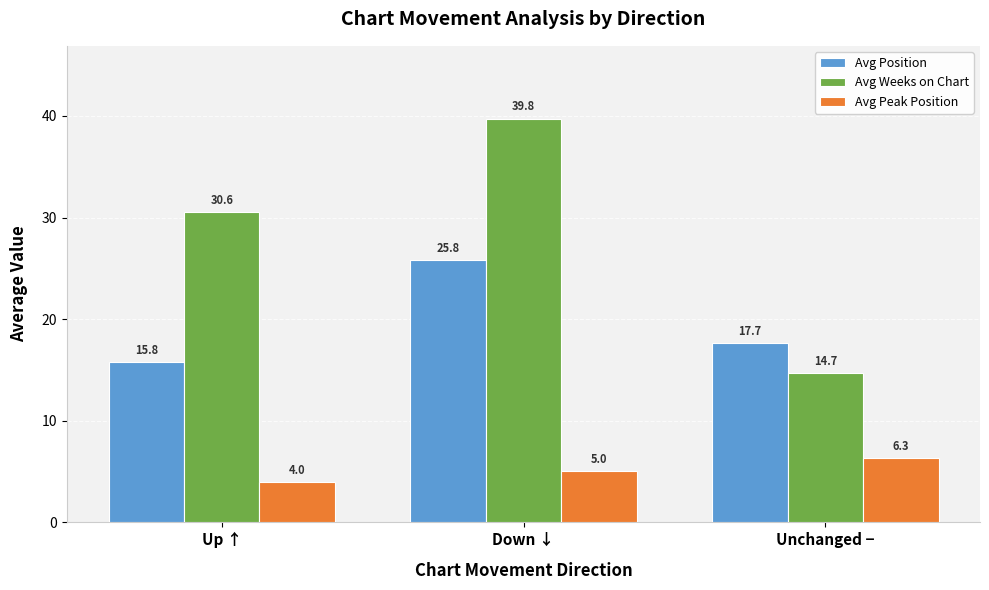

What value does the Avg Position series have at Unchanged −?

17.7